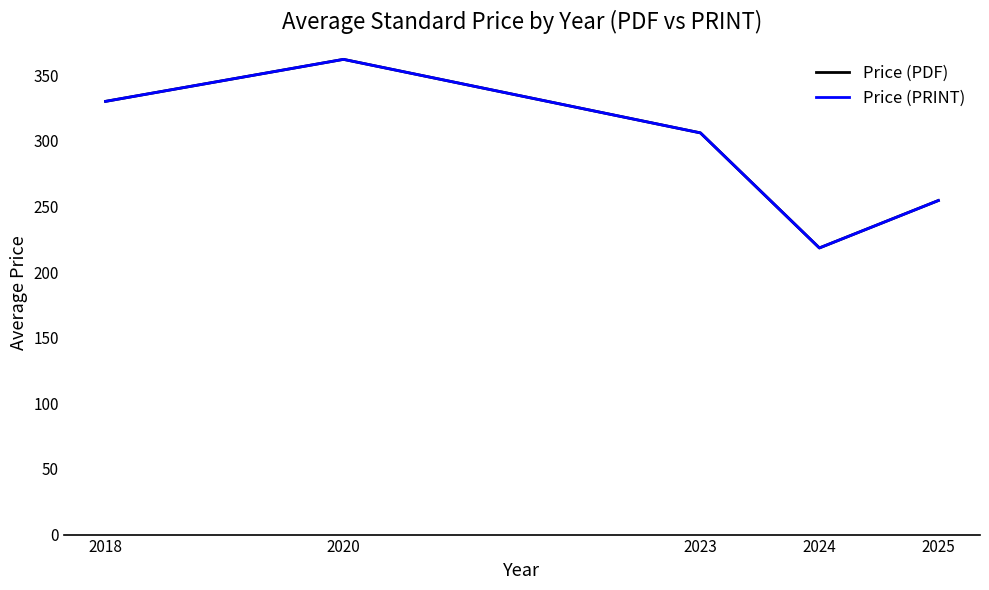

Reading left to right, extract all data points from this chart.

Price (PDF): 330.0	362.0	306.0	218.3	254.5
Price (PRINT): 330.0	362.0	306.0	218.3	254.5